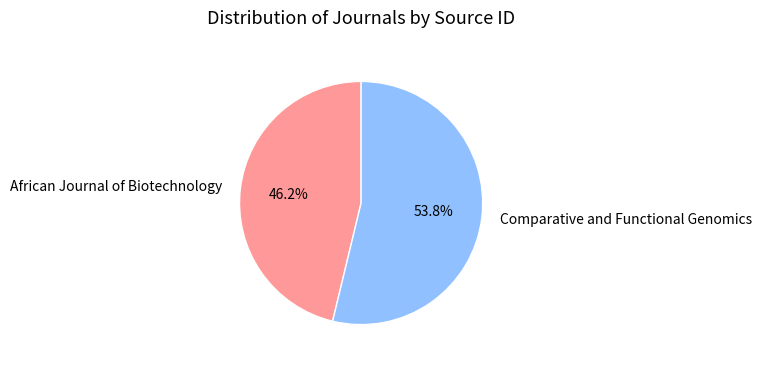

To the nearest percent, what percentage of the pie is Comparative and Functional Genomics?

54%